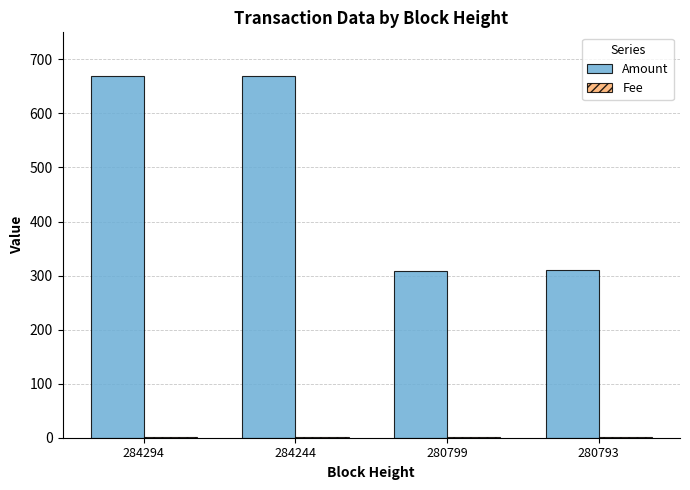

What is the total value across all series at 280793?

311